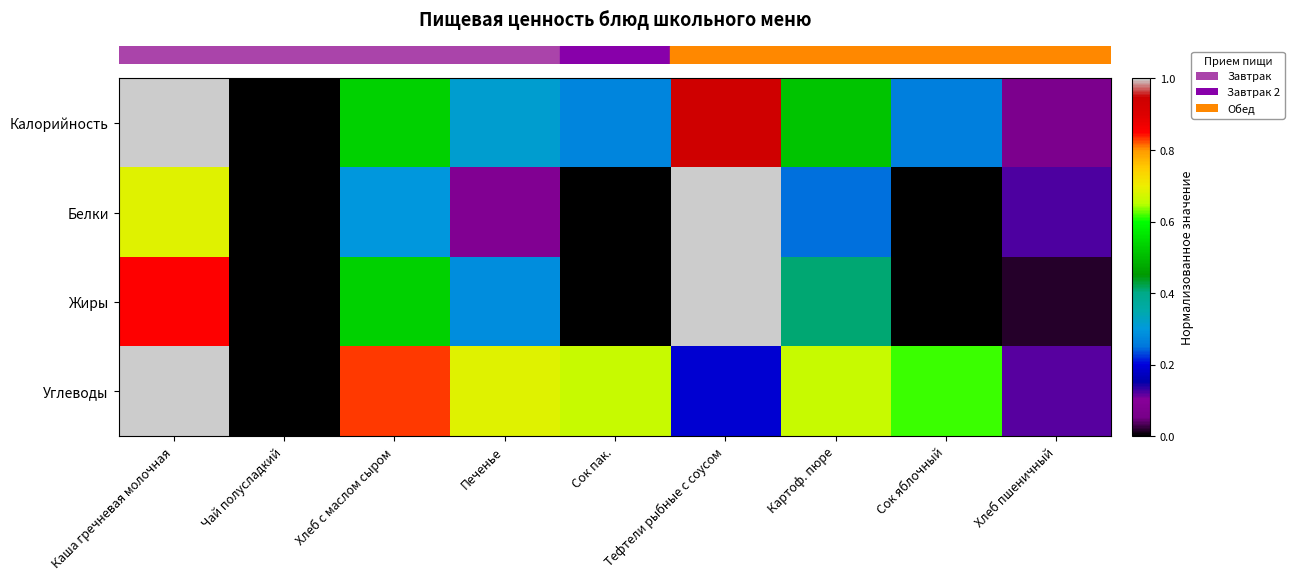

At how many categories does at least one series exceed 0?

8